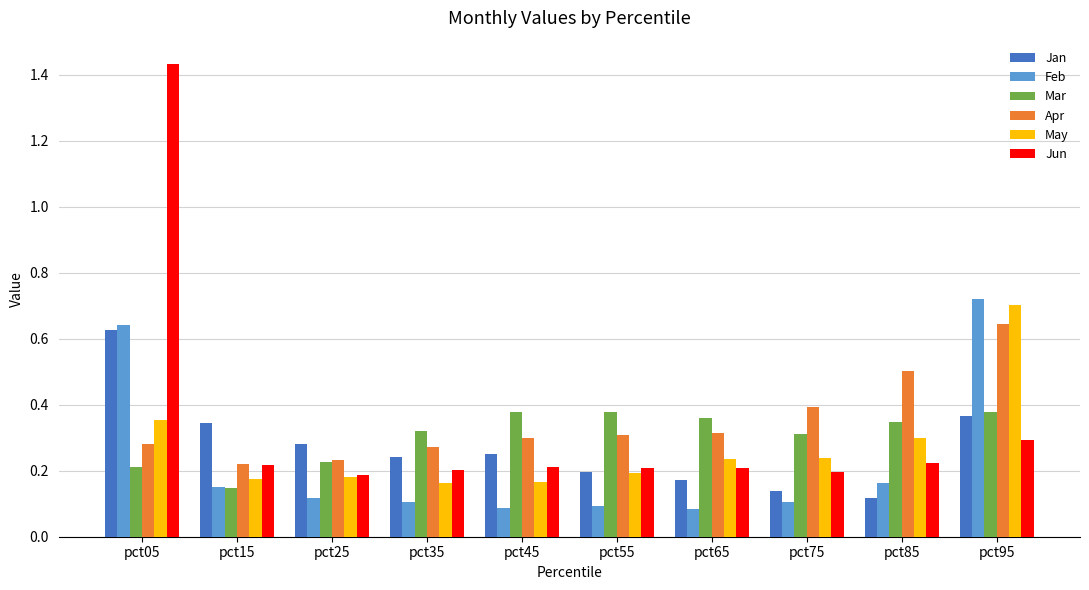

What is the sum of the Apr values at pct25 and pct35?

0.5